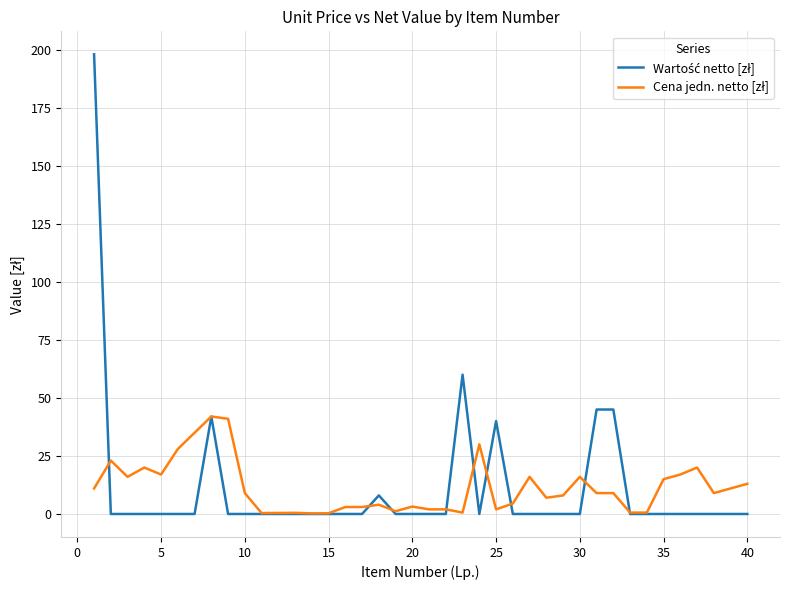

What is the greatest value displayed?

198.0